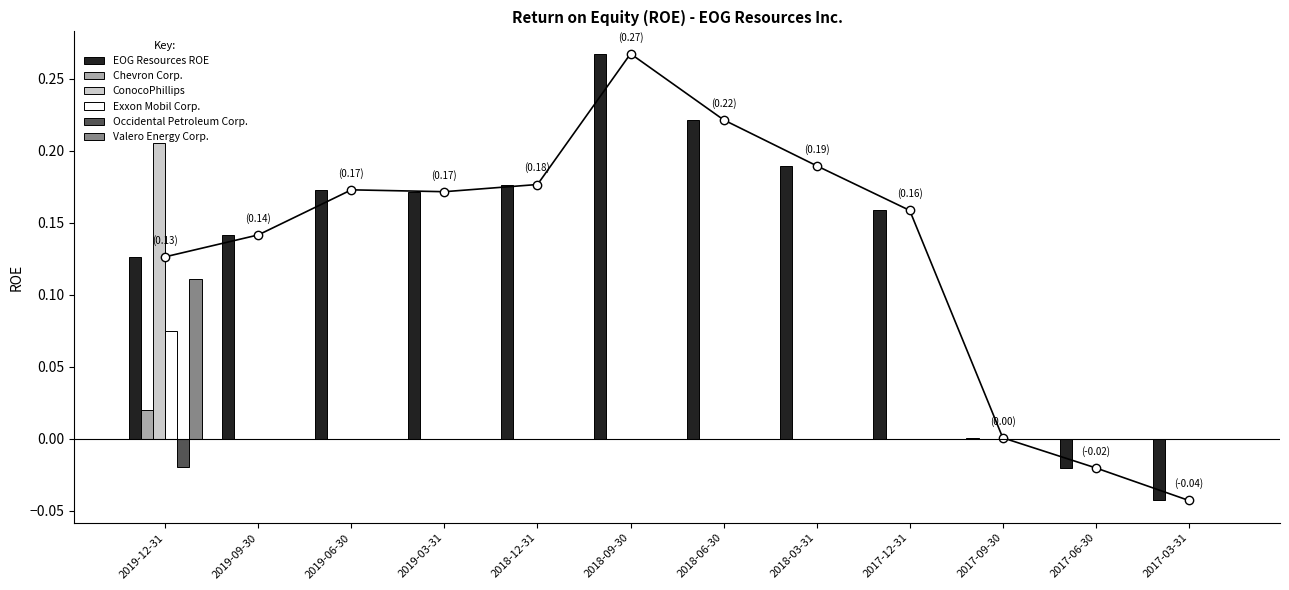

Between 2019-12-31 and 2018-09-30, which series saw the biggest shift?

ConocoPhillips